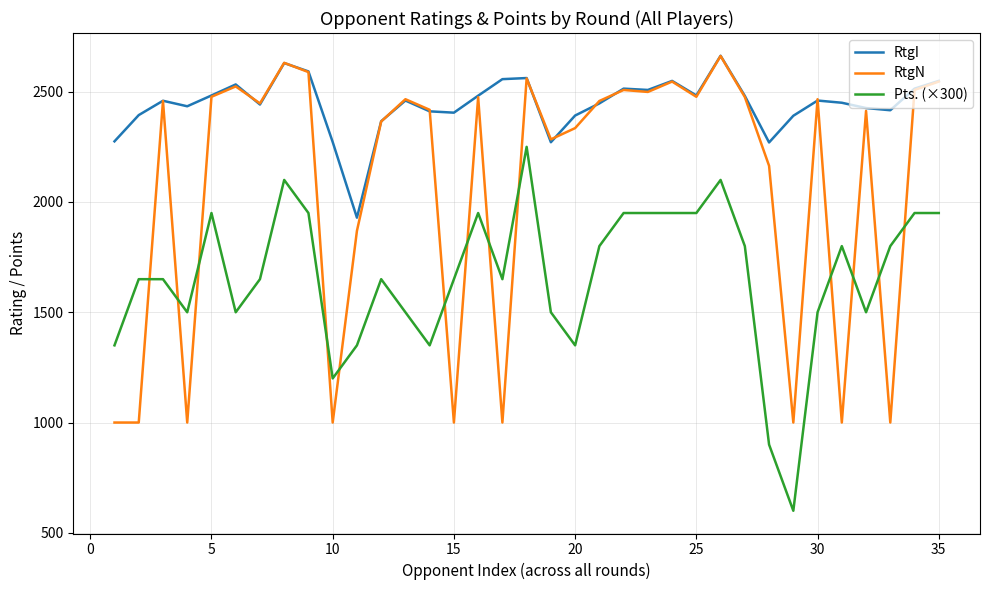

What is the maximum value shown in the chart?

2663